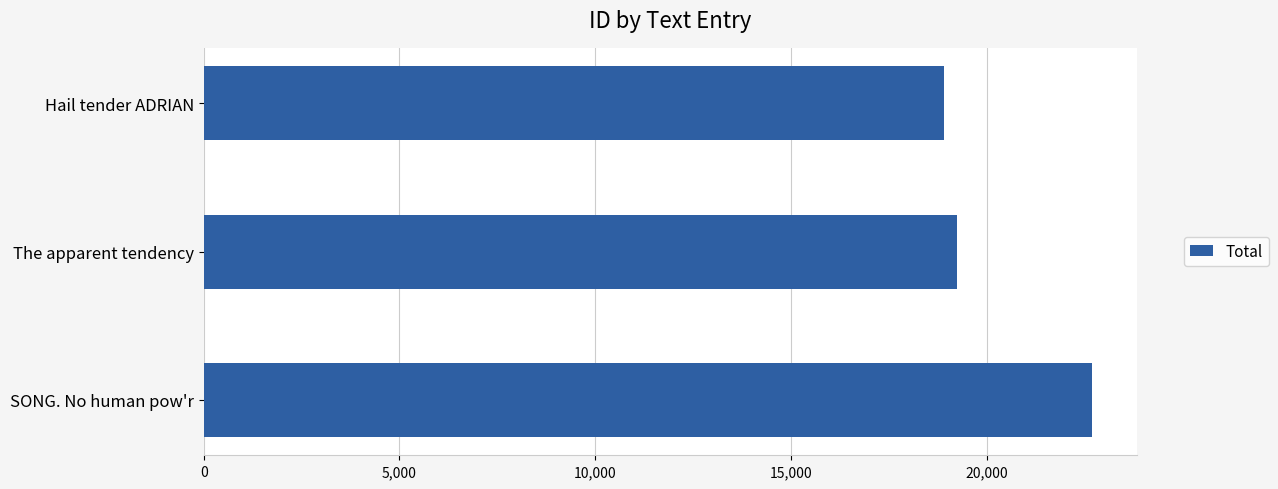

Count the number of data series in this chart.

1